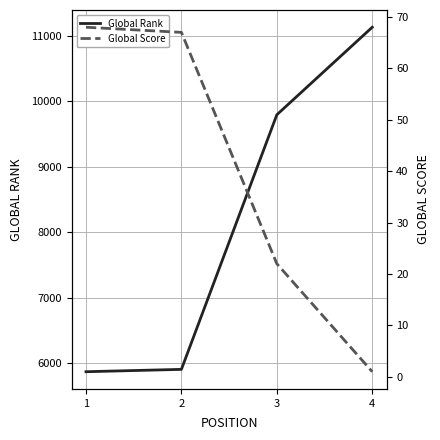

What is the total value across all series at 2?

5971